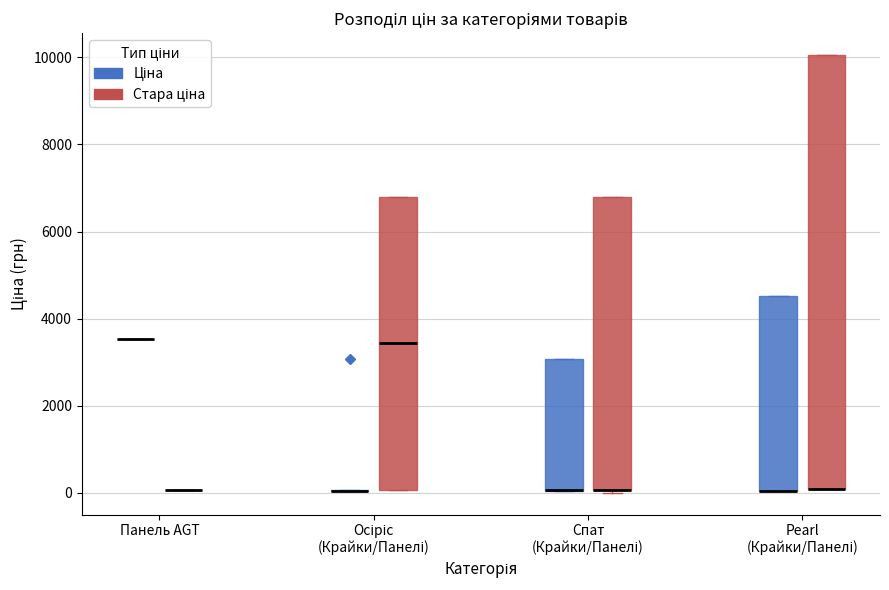

Comparing the boxes themselves (not the whiskers), which one is the tallest?

Pearl (Крайки/Панелі) (Стара ціна)